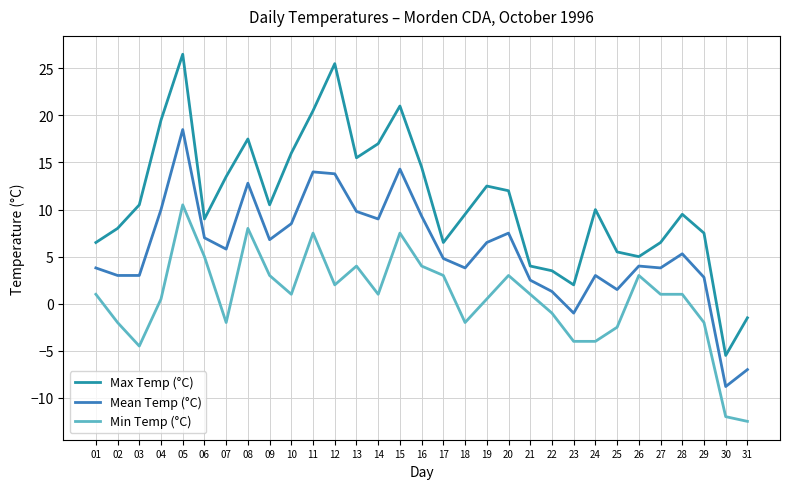

Rank the series by their average value, from lowest to highest.

Min Temp (°C), Mean Temp (°C), Max Temp (°C)